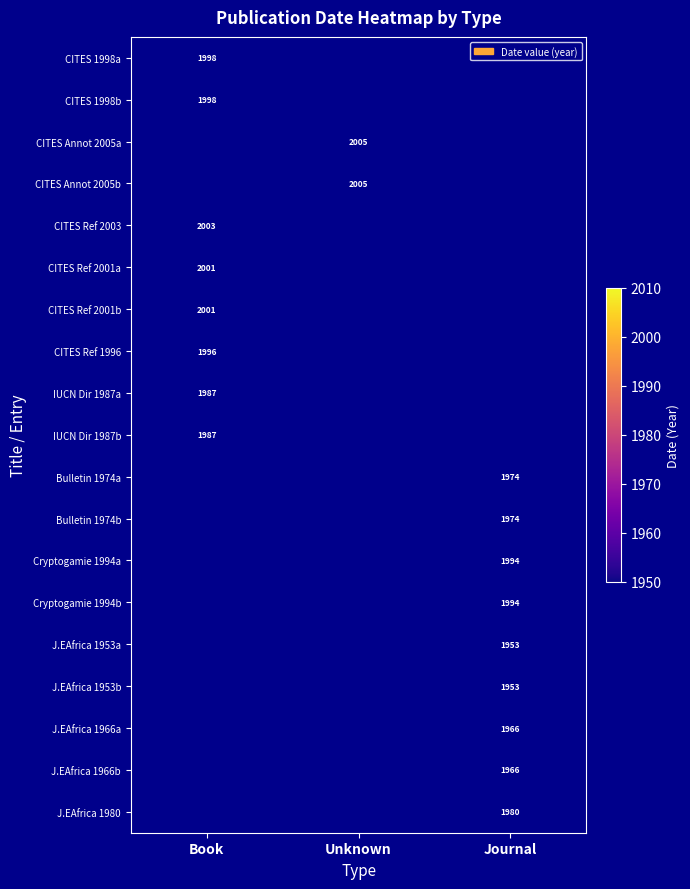

The value of CITES Annot 2005b at Unknown is 2005. True or false?

True